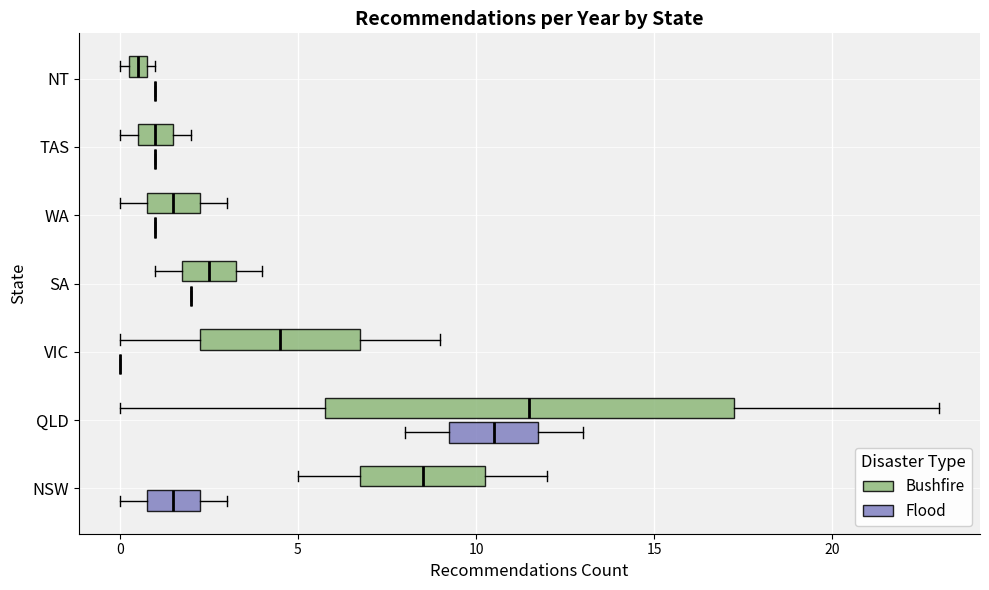

Comparing the boxes themselves (not the whiskers), which one is the widest?

QLD (Bushfire)